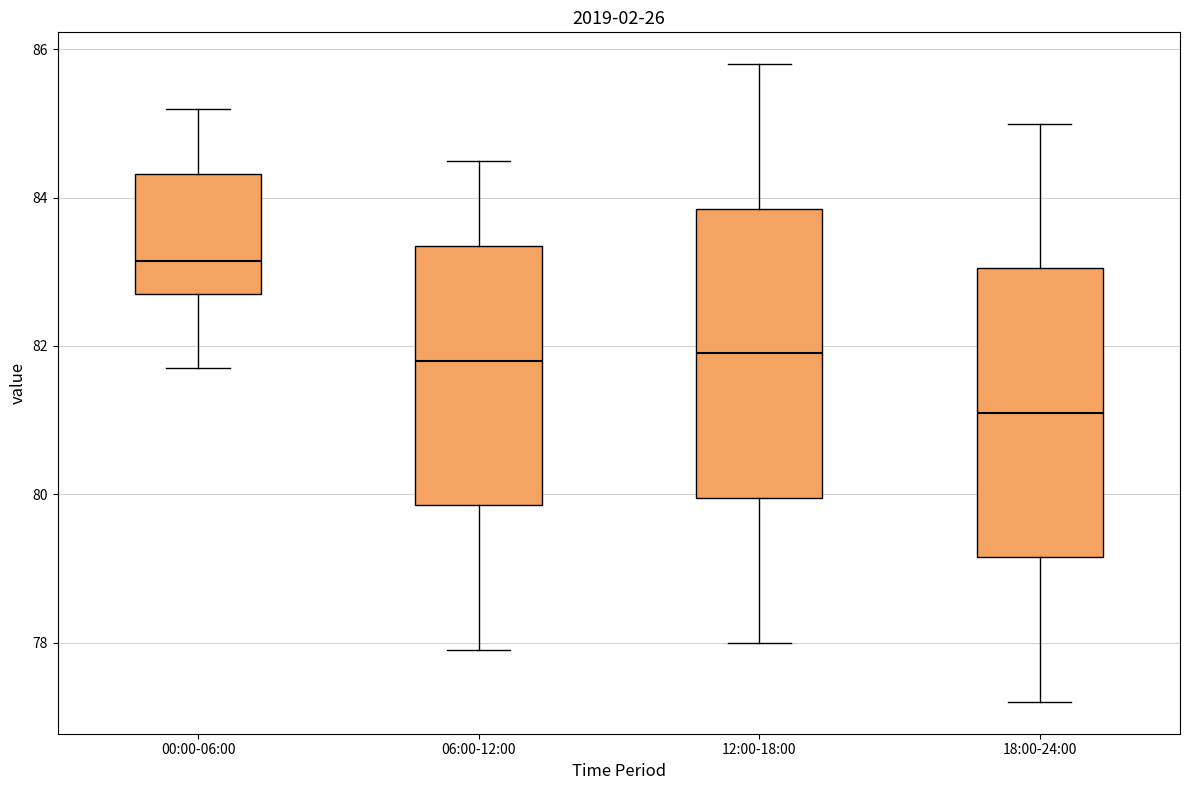

Reading left to right, read every box against the y-axis: the position of its median line, the range the box covers, and the ends of its whiskers. The values are not printed on the chart, so give them approximately, as read against the axis.

00:00-06:00: median 83.2, box 82.8 to 84.4, whiskers 81.8 to 85.2
06:00-12:00: median 81.8, box 79.8 to 83.4, whiskers 78.0 to 84.6
12:00-18:00: median 82.0, box 80.0 to 83.8, whiskers 78.0 to 85.8
18:00-24:00: median 81.2, box 79.2 to 83.0, whiskers 77.2 to 85.0